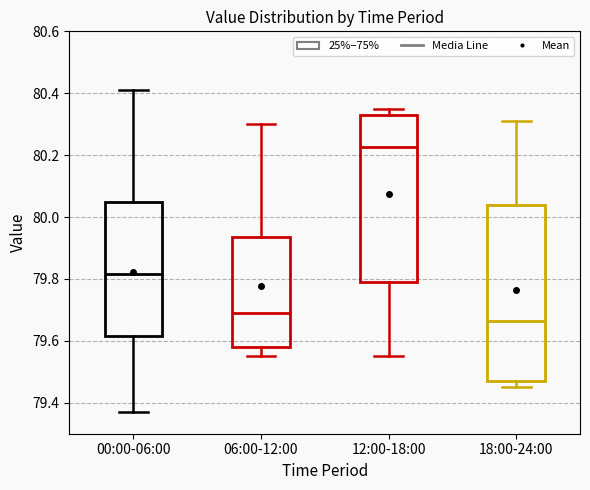

Which box is the tallest, from its lower edge to its upper edge?

18:00-24:00